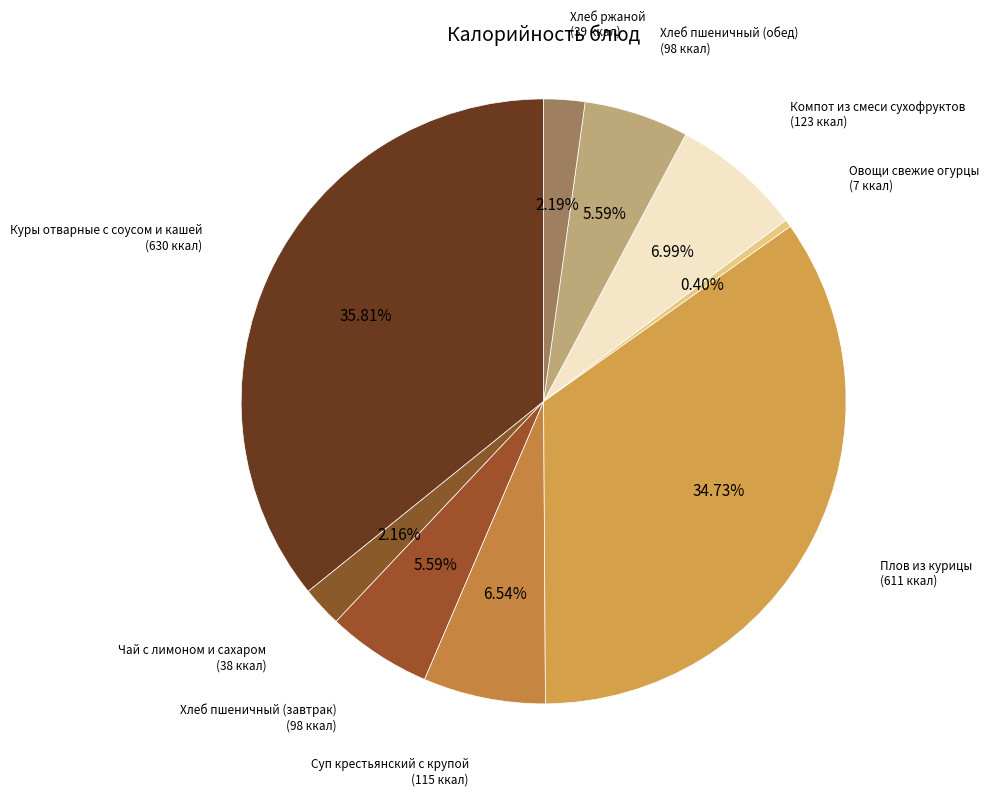

Is there a majority slice in this chart?

No